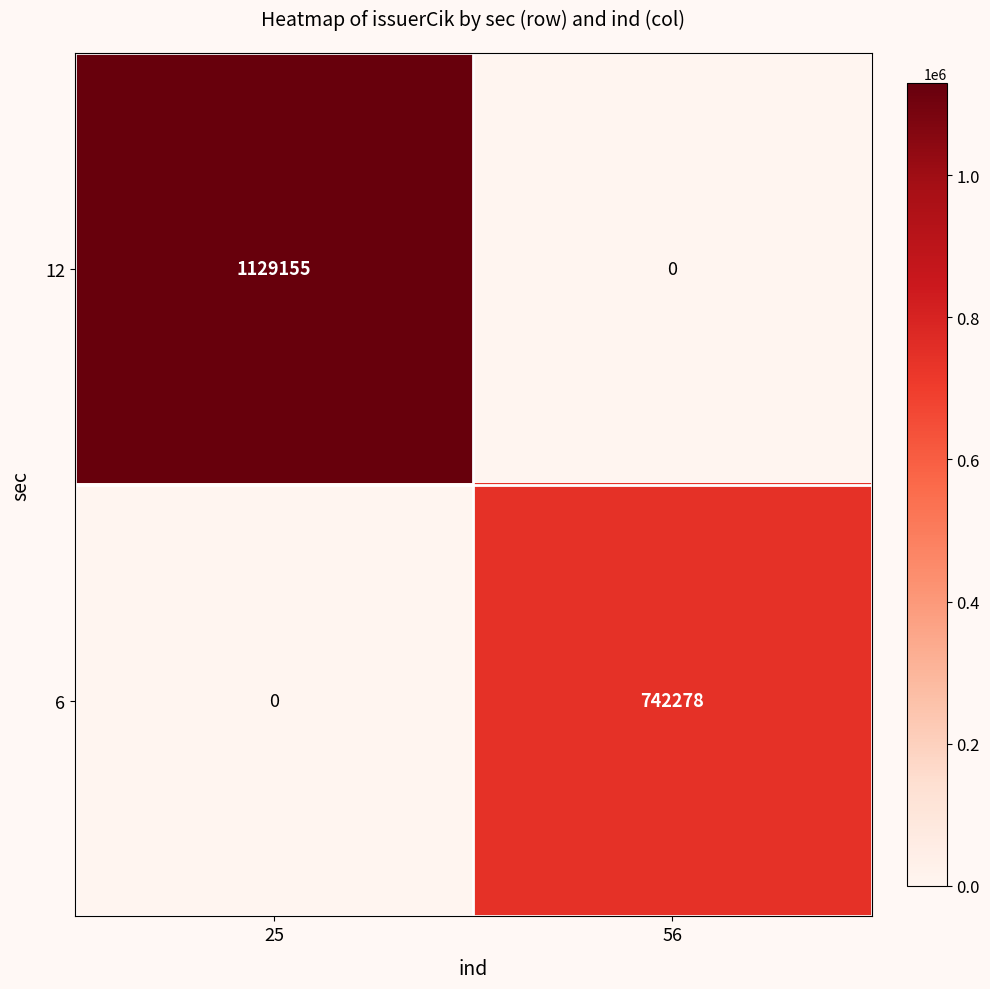

Reading left to right, extract all data points from this chart.

12: 1129155	0
6: 0	742278